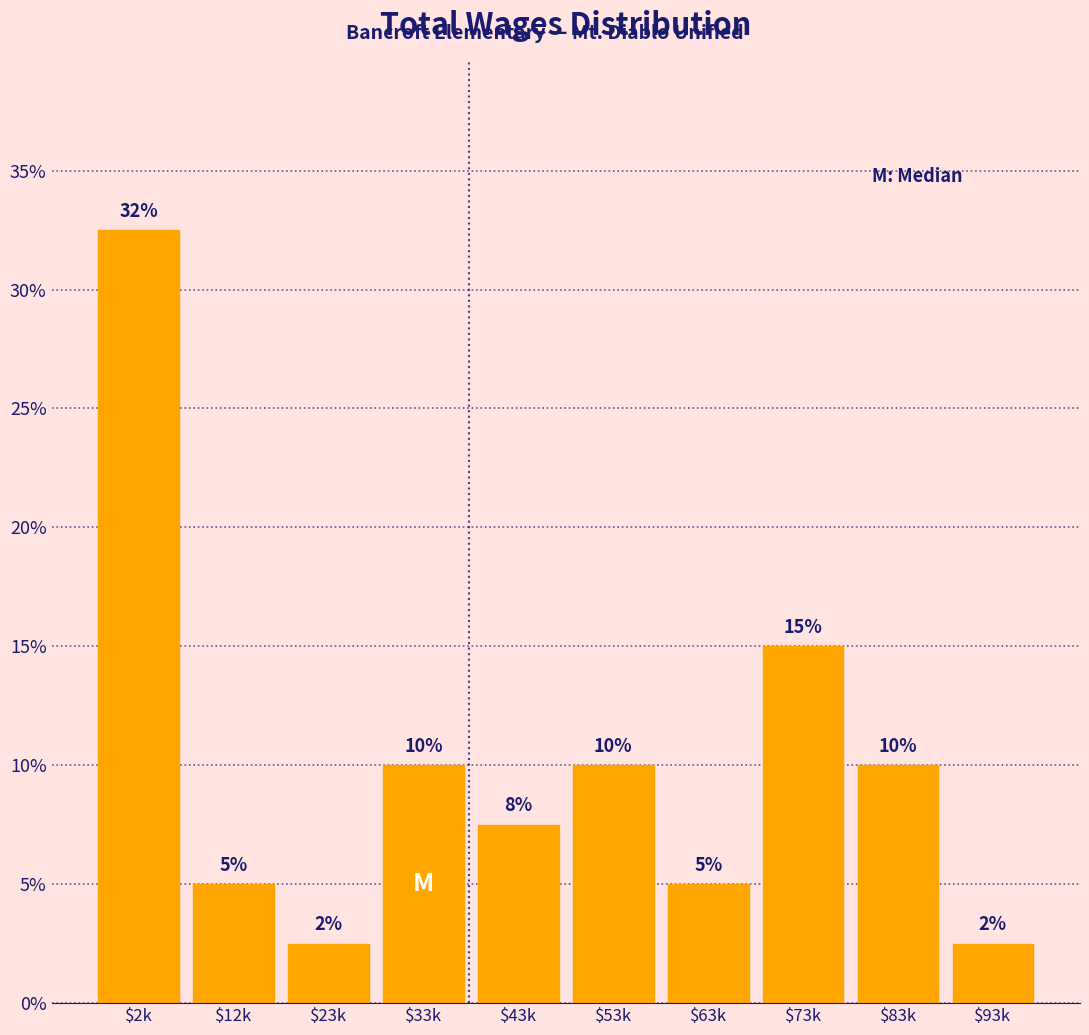

What is the difference between the maximum and minimum values?

30.0